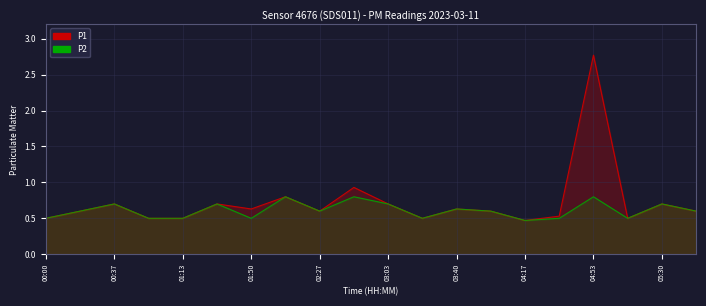

True or false: P1 and P2 cross at least once.

False